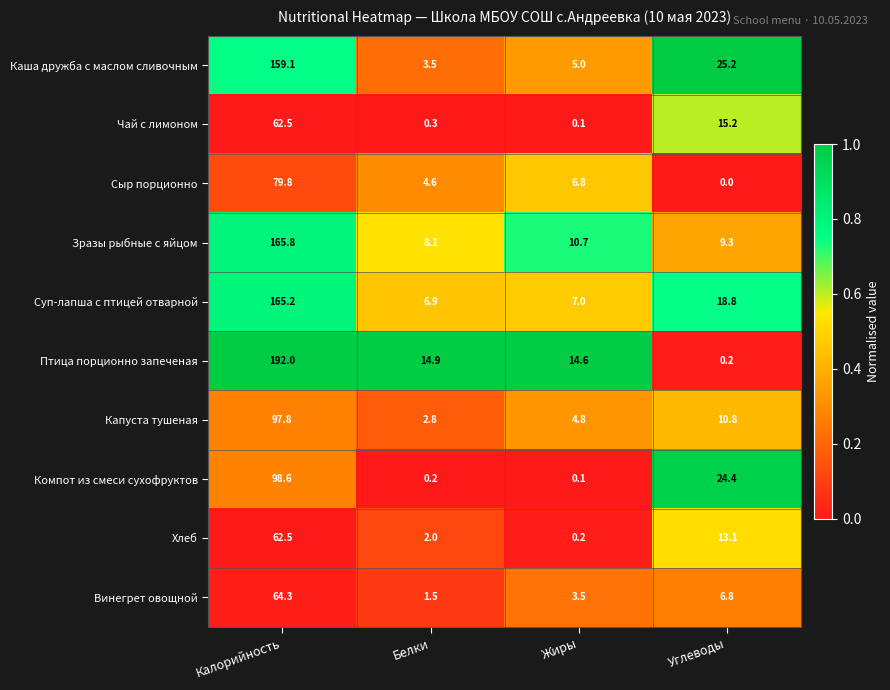

At which label does Винегрет овощной first exceed 6?

Калорийность